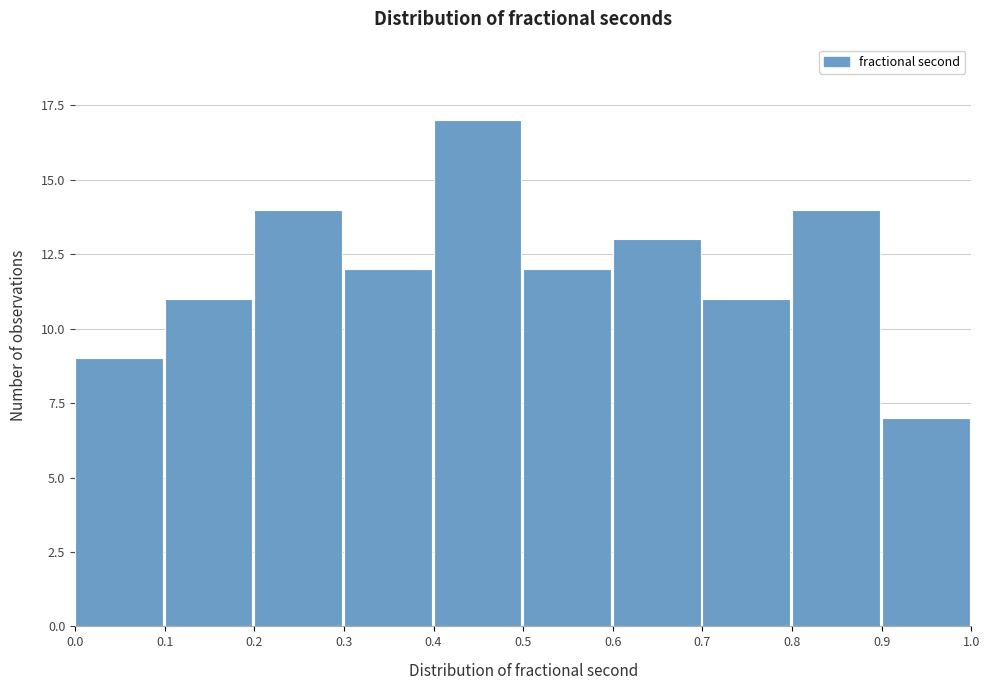

Over which range of the x-axis is the bar tallest?

0.4 to 0.5